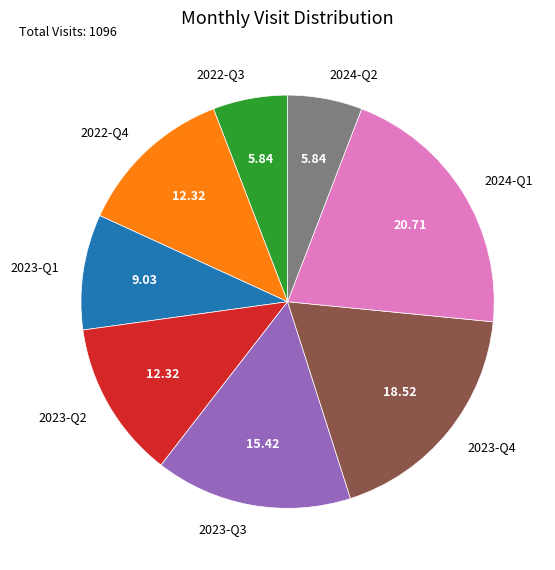

How many slices are in this pie chart?

8